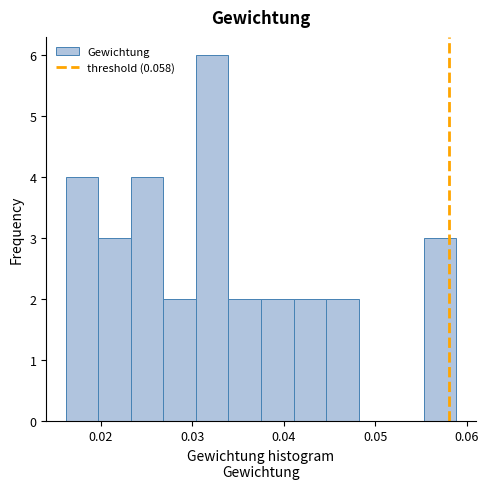

Read against the x-axis, roughly where is the centre of the tallest bar?

0.032